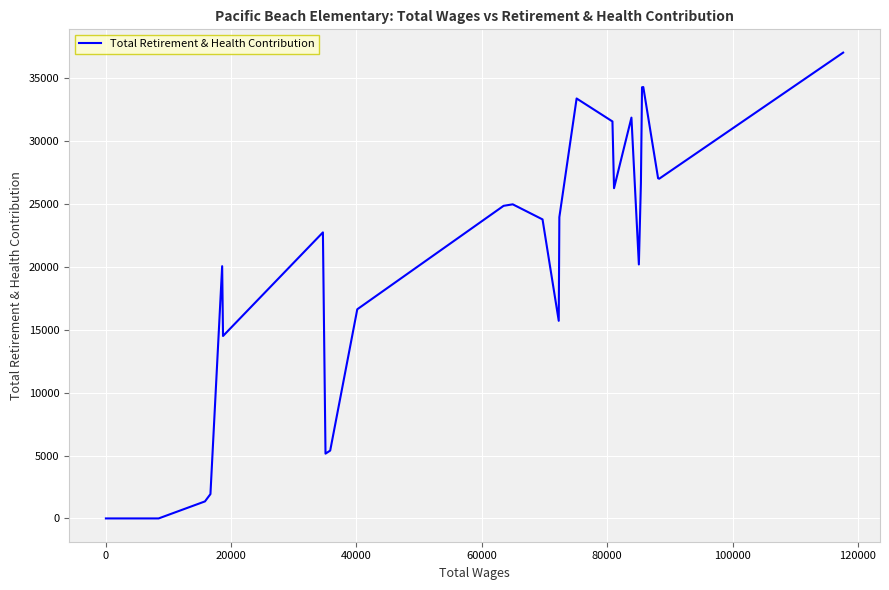

What is the difference between the maximum and minimum values?

37051